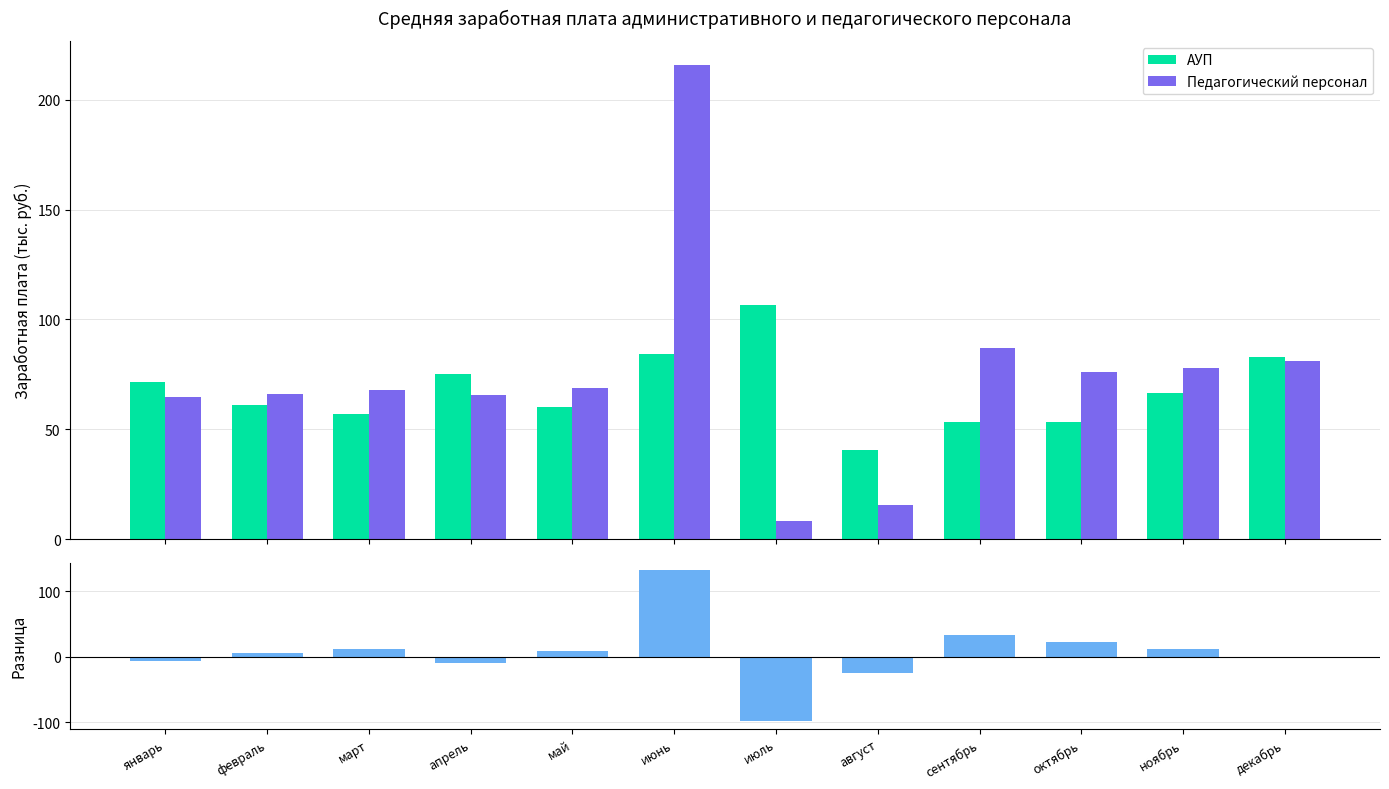

What is the label of the 10th bar from the left?

октябрь